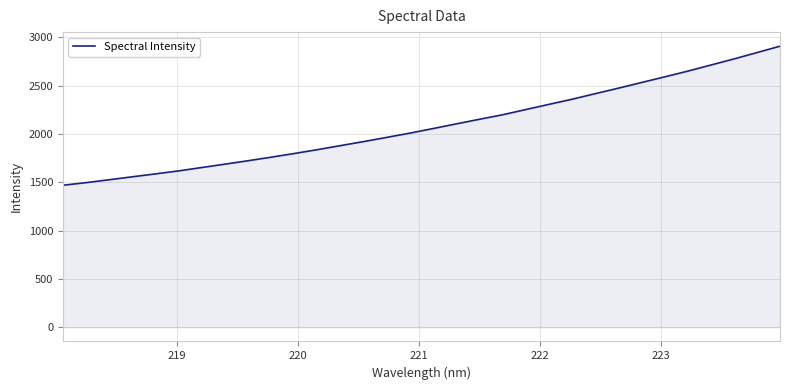

What is the difference between the maximum and minimum values?

1438.1